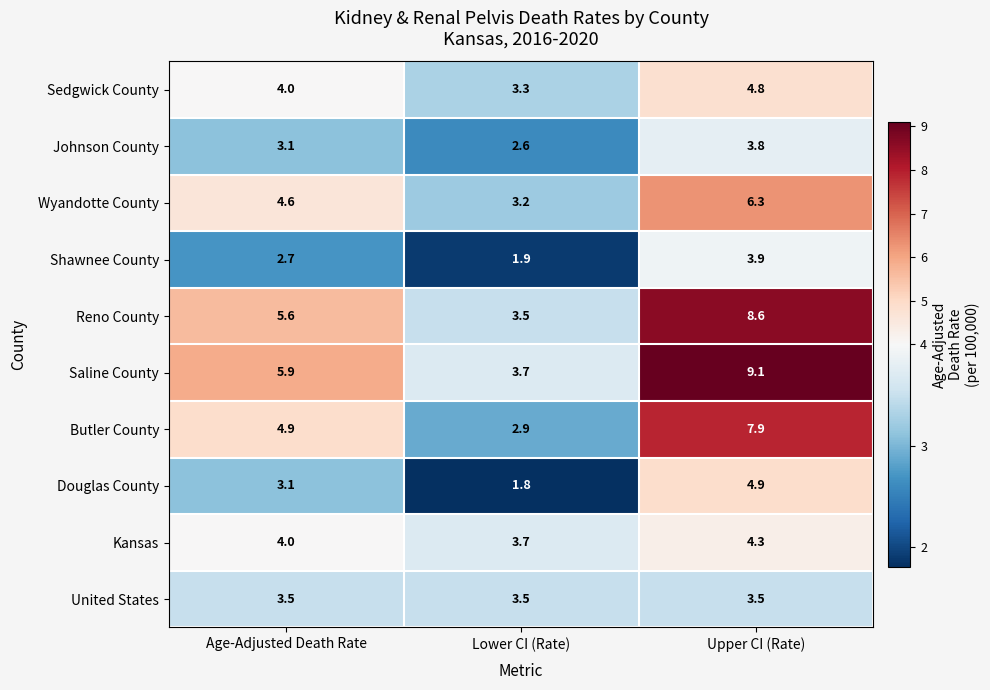

At which category is the sum across all series the highest?

Upper CI (Rate)